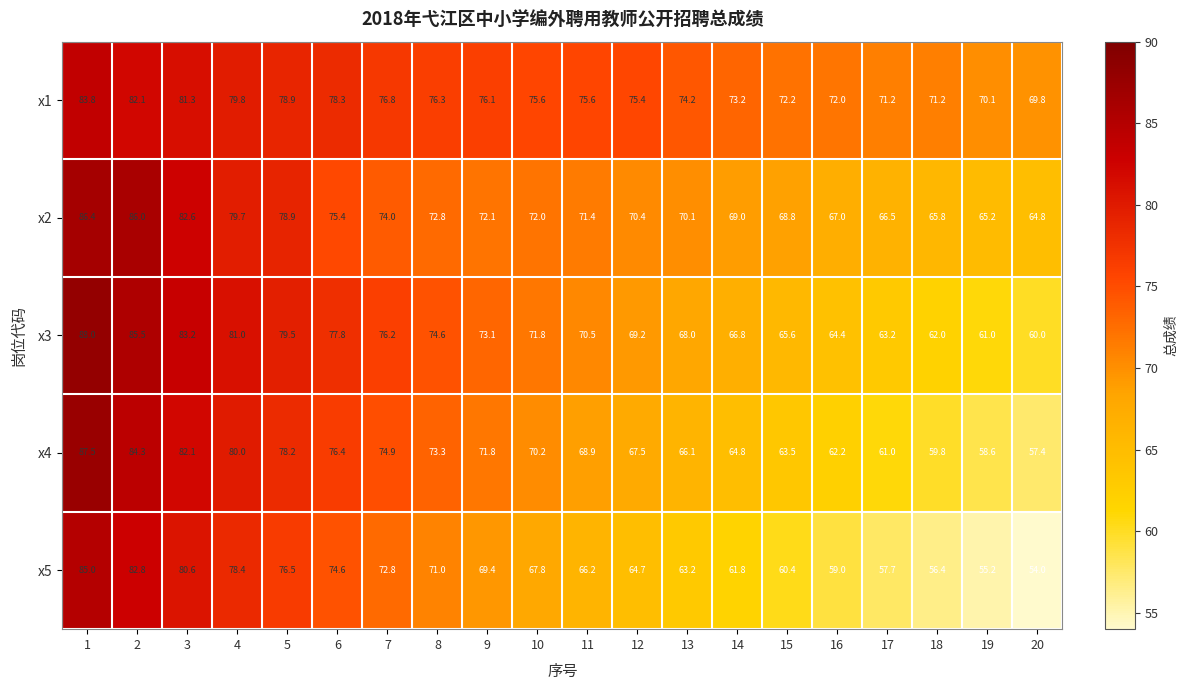

Which category has the lowest value across all series?

20